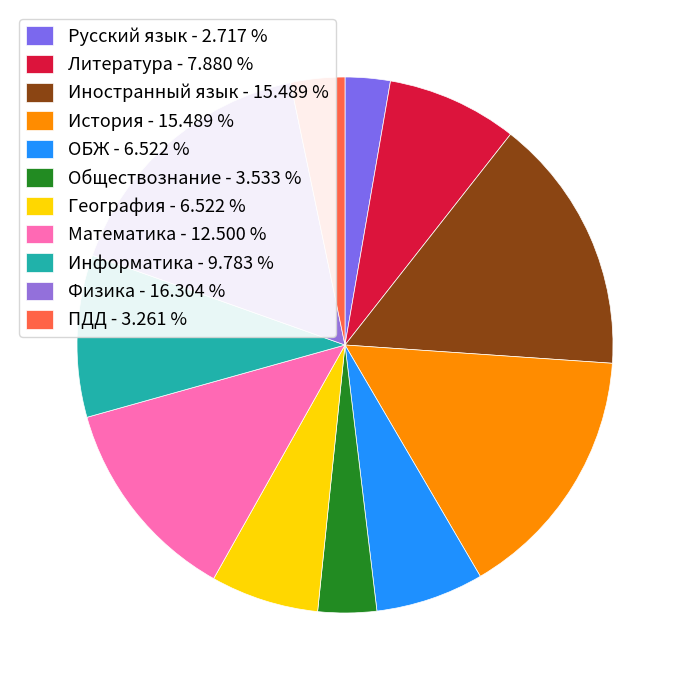

To the nearest percent, what is the average slice percentage?

9%